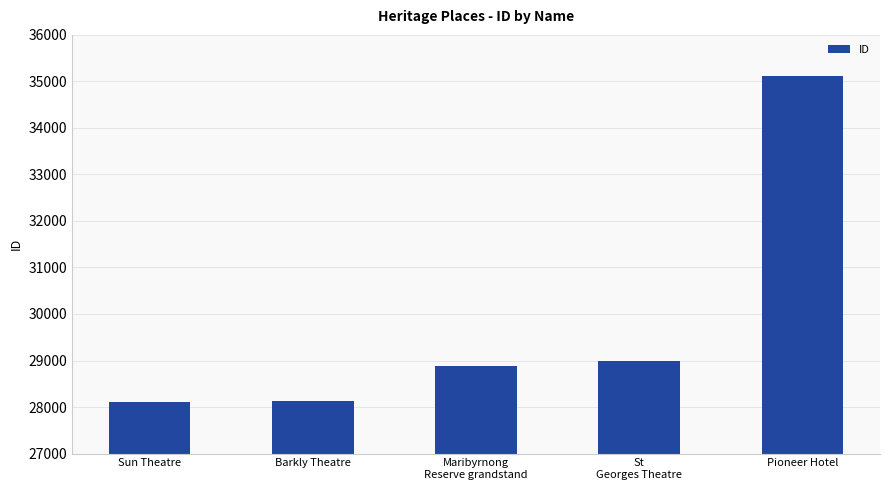

What is the ratio of the value at St
Georges Theatre to the value at Barkly Theatre?

1.0